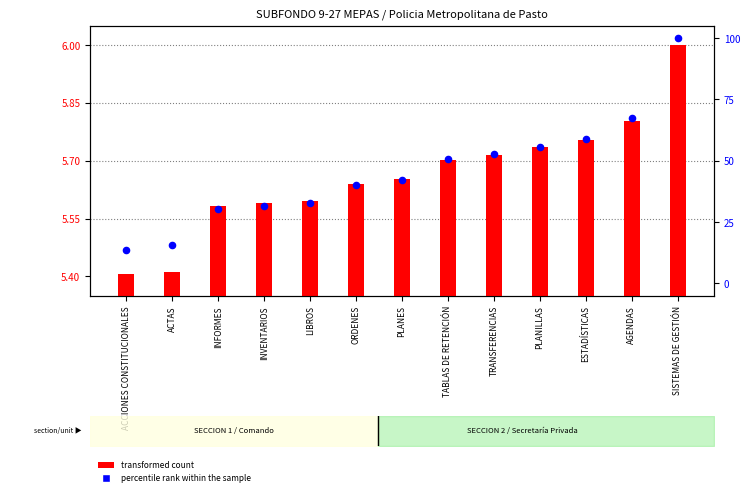

At how many categories does at least one series exceed 56?

3